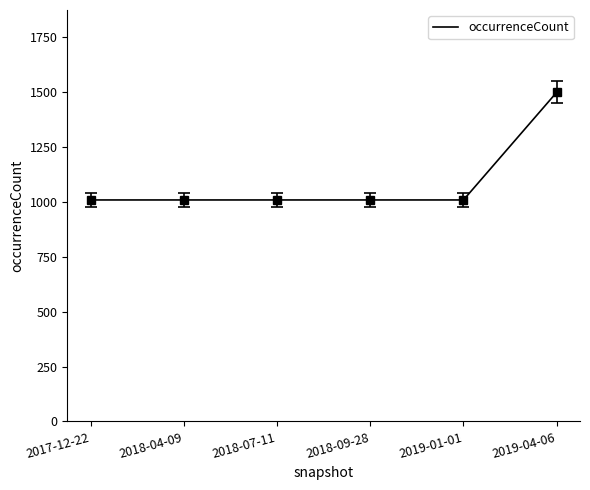

True or false: the data has more than 2 interior local peaks.

False